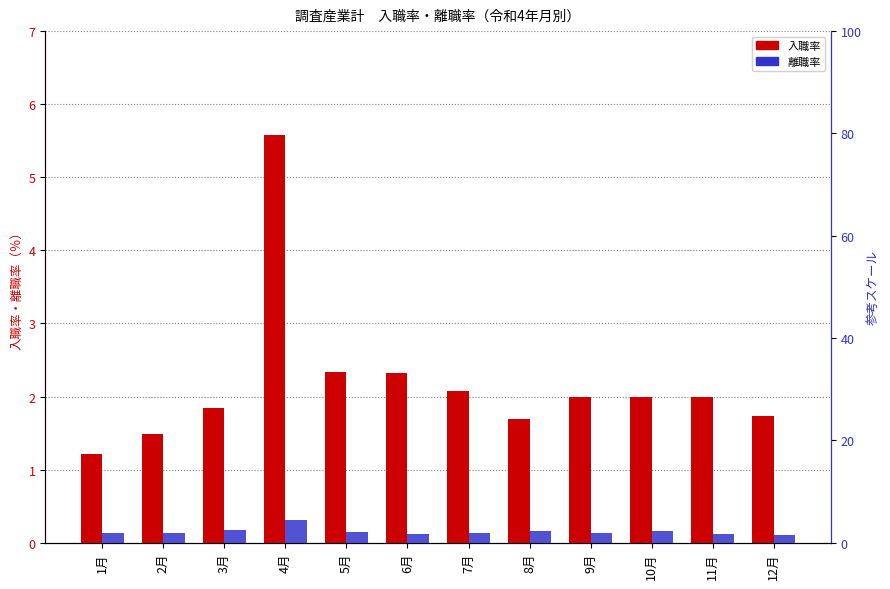

What is the total value across all series at 5月?

4.5